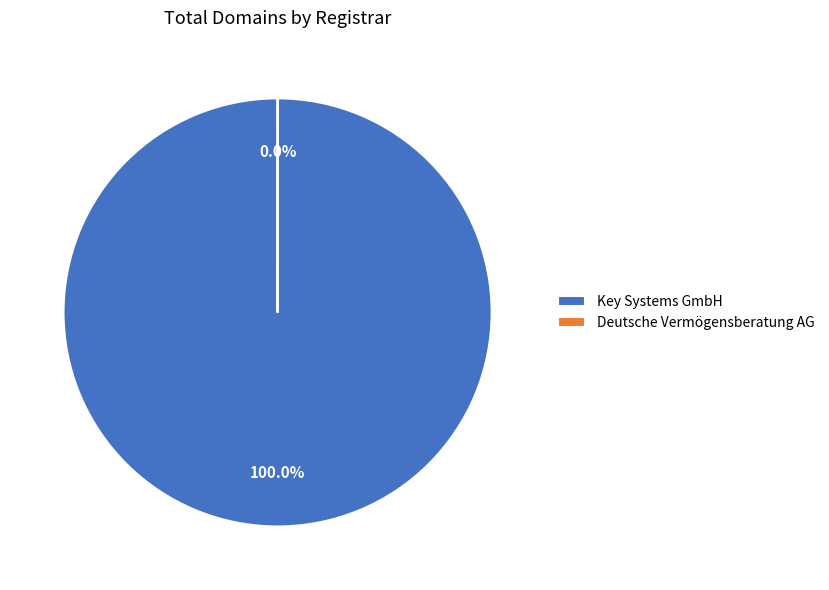

Which slice is the largest?

Key Systems GmbH